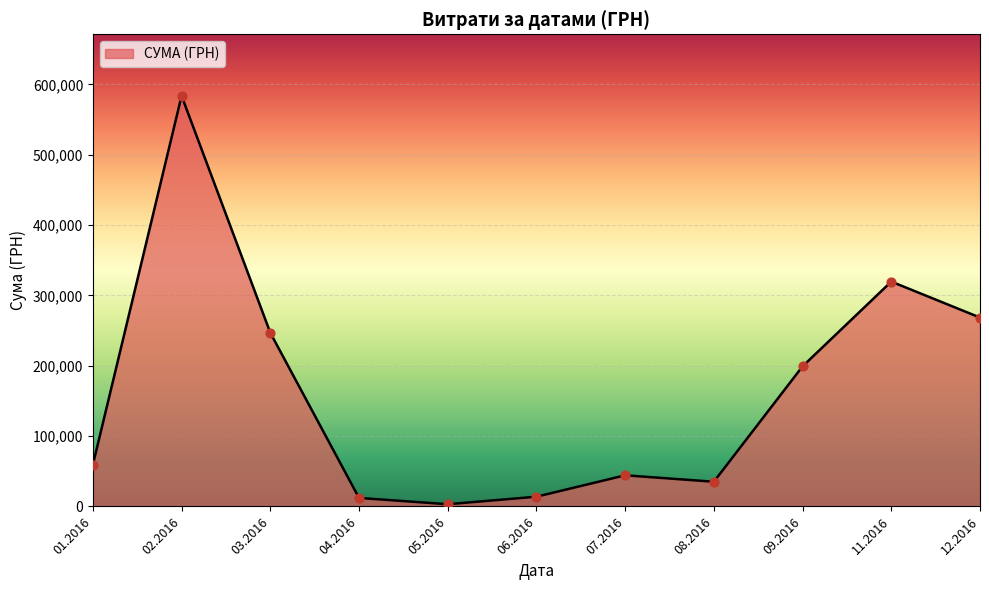

Which has a higher value, 07.2016 or 03.2016?

03.2016